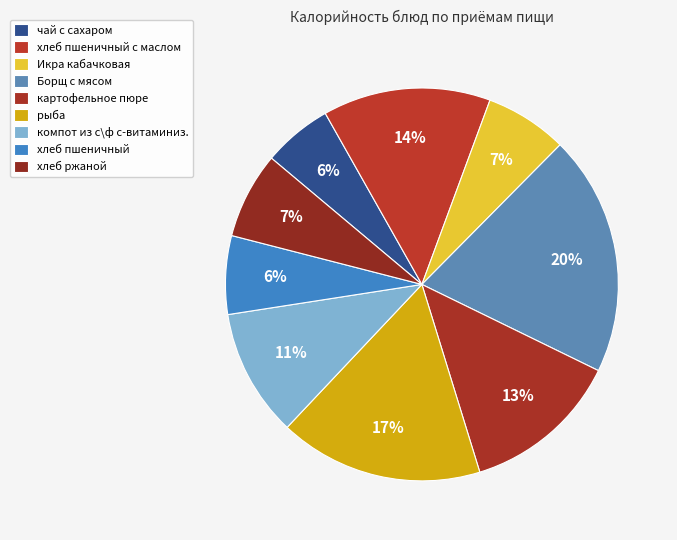

Does any single category account for the majority?

No